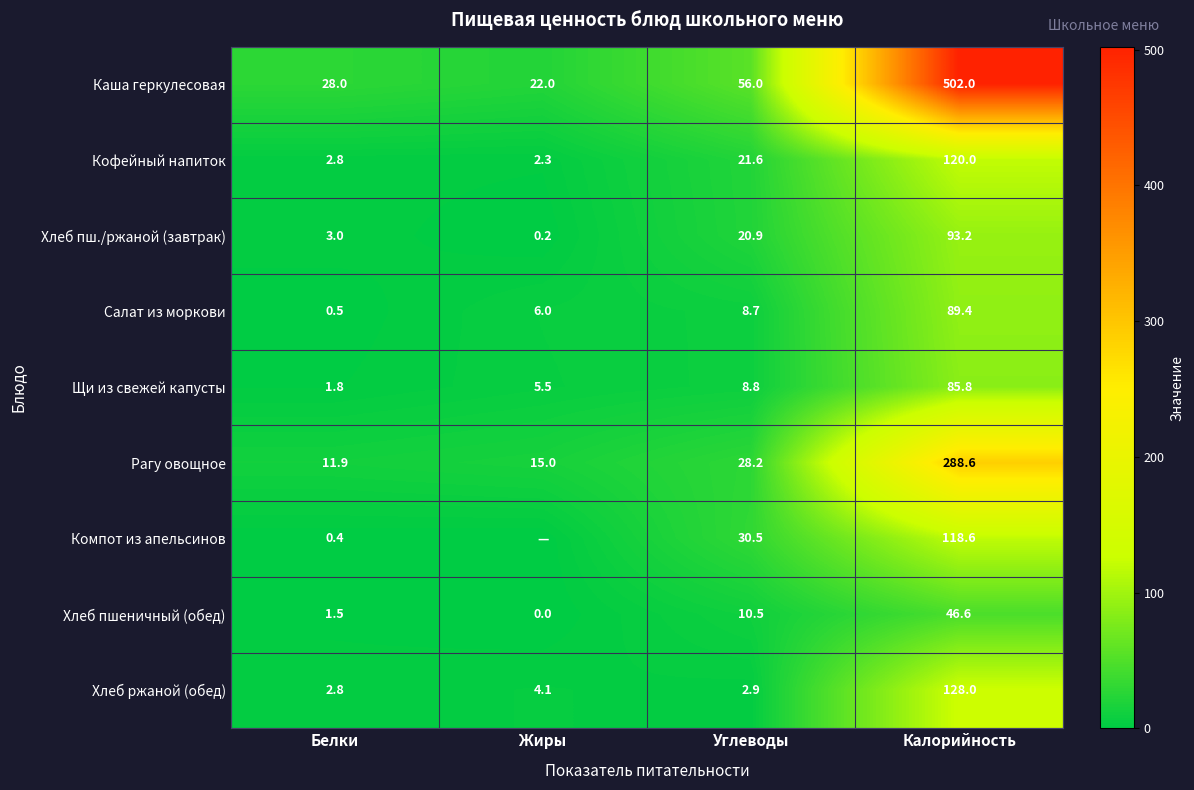

The Хлеб пшеничный (обед) series shows 46.6 at Калорийность. True or false?

True